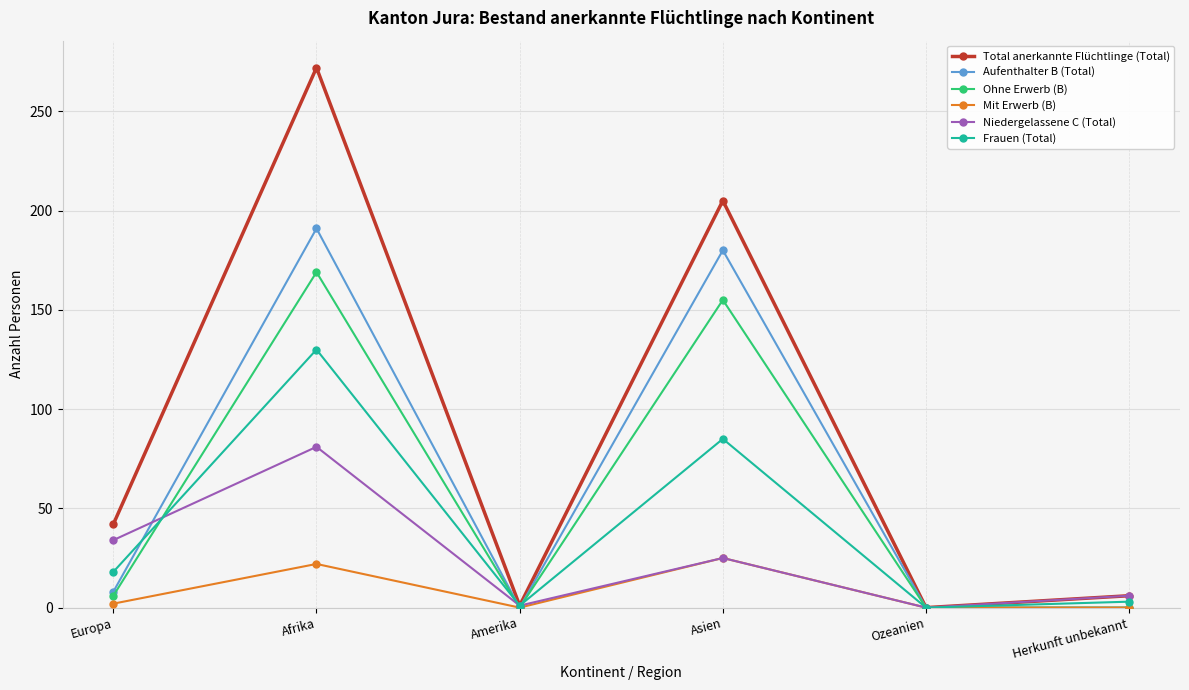

What position from the right is Afrika?

5